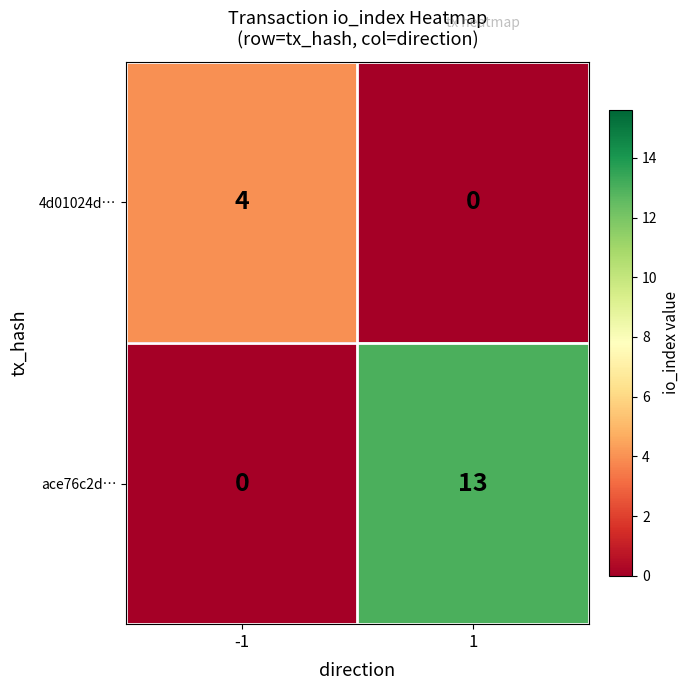

How many values in ace76c2d… are above zero?

1